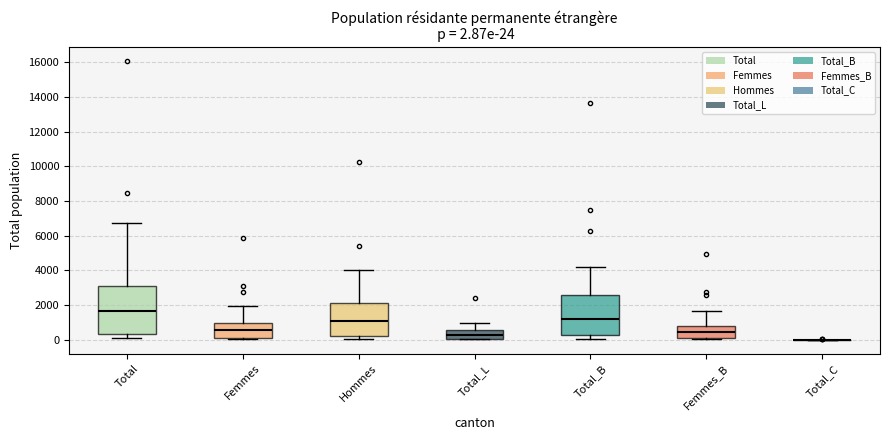

Which box is the tallest, from its lower edge to its upper edge?

Total